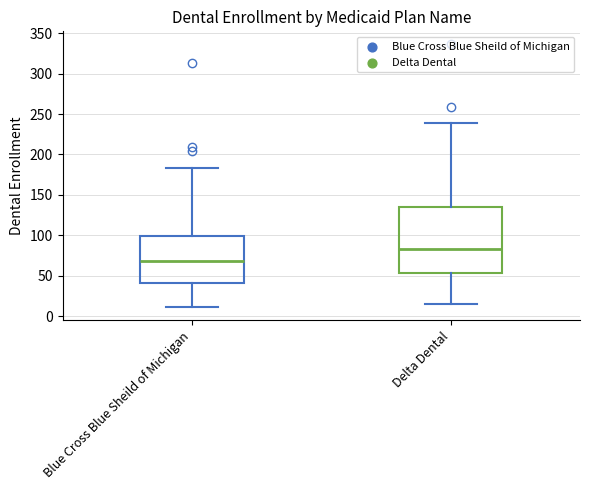

Which box has the highest median line?

Delta Dental